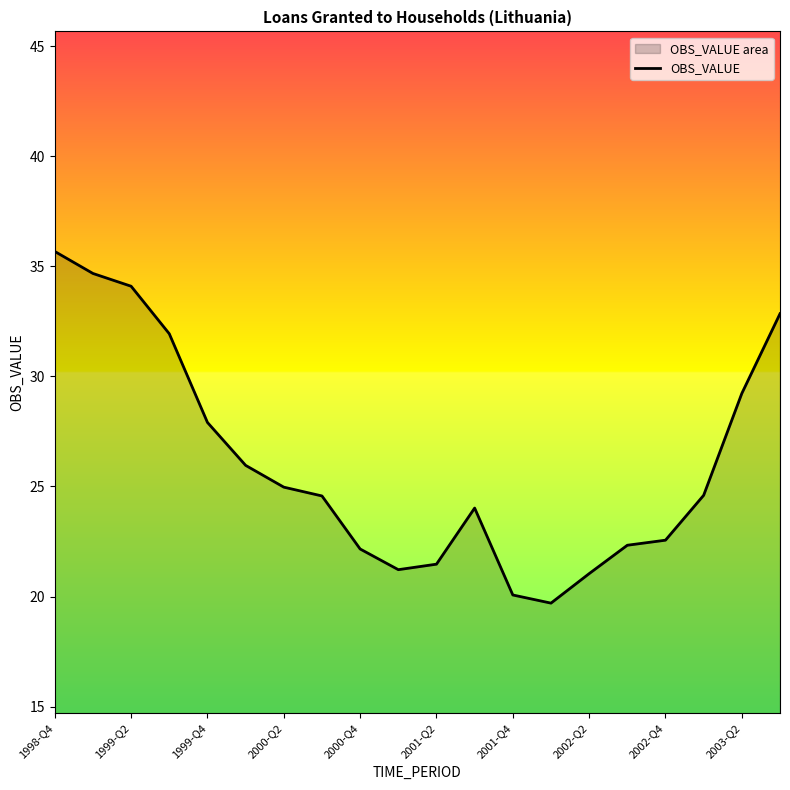

How many interior local valleys (lower than both neighbors) does the data have?

2